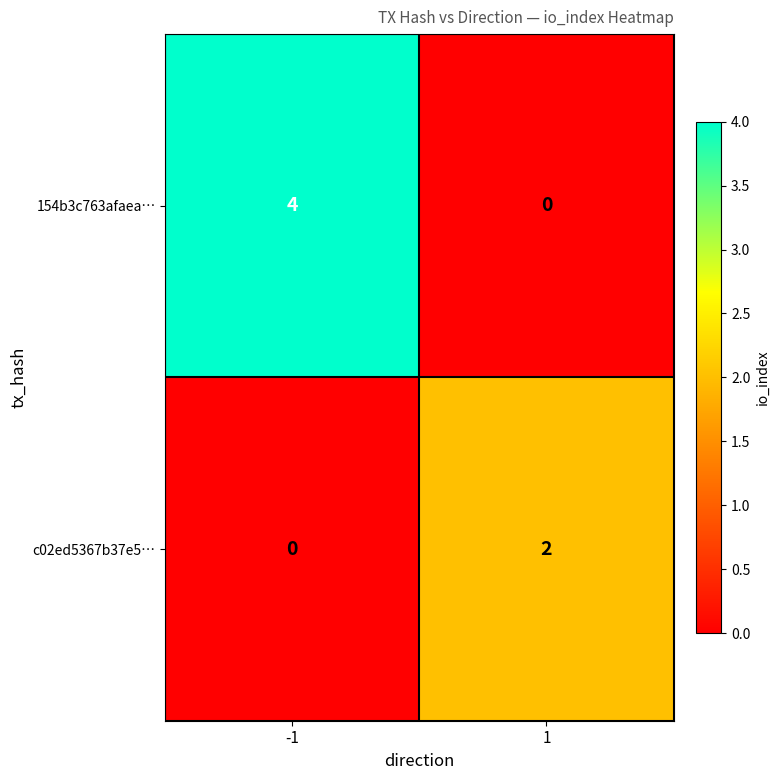

Is the value of c02ed5367b37e5… at -1 greater than the value of 154b3c763afaea… at -1?

No